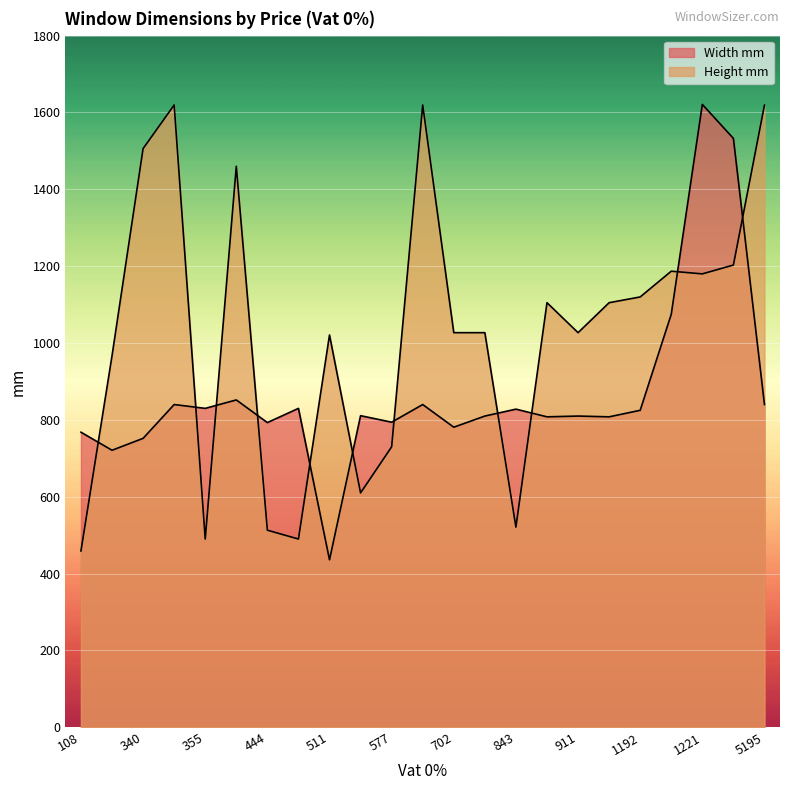

List the series in order of their peak value, lowest first.

Height mm, Width mm